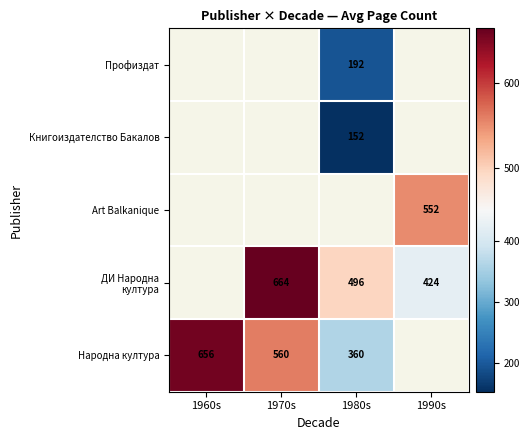

True or false: Народна култура has a value of 360 at 1980s.

True